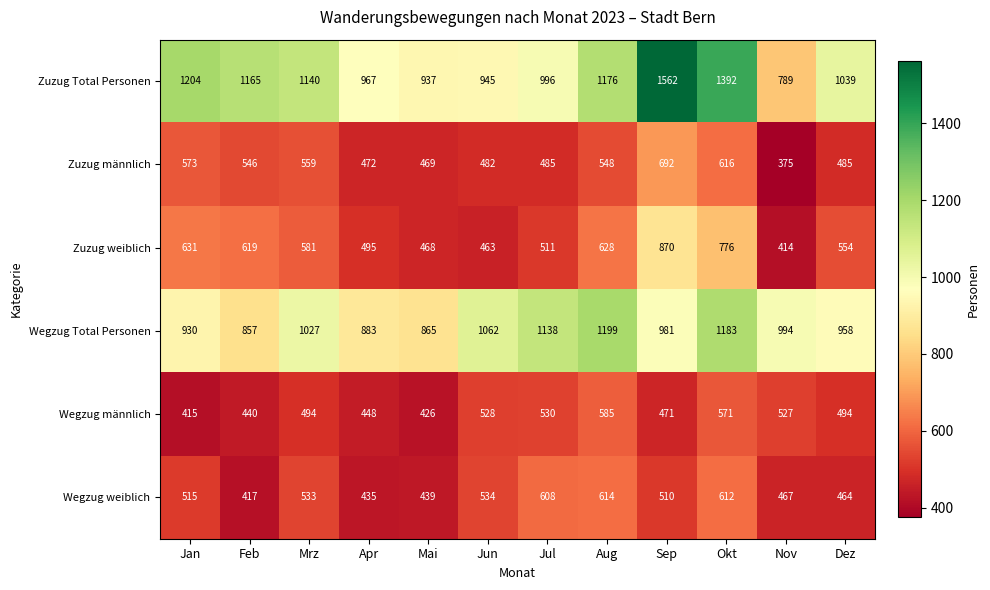

What is the highest value of the Zuzug männlich series?

692